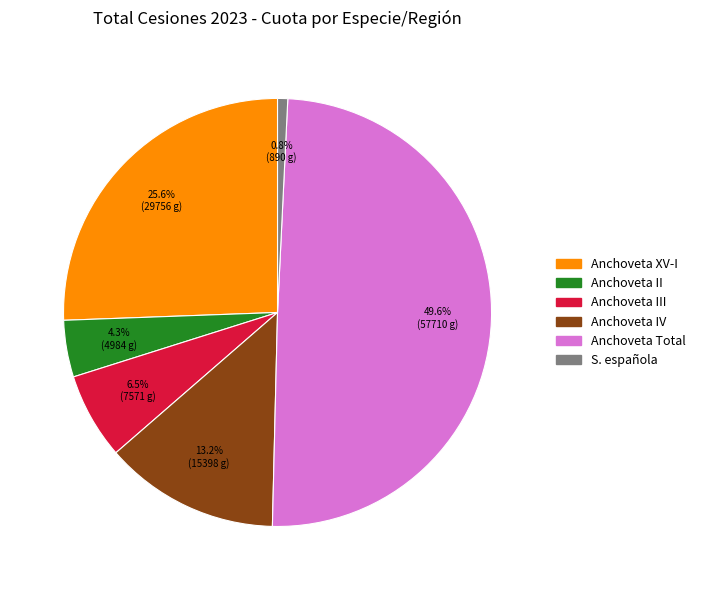

How many slices are in this pie chart?

6